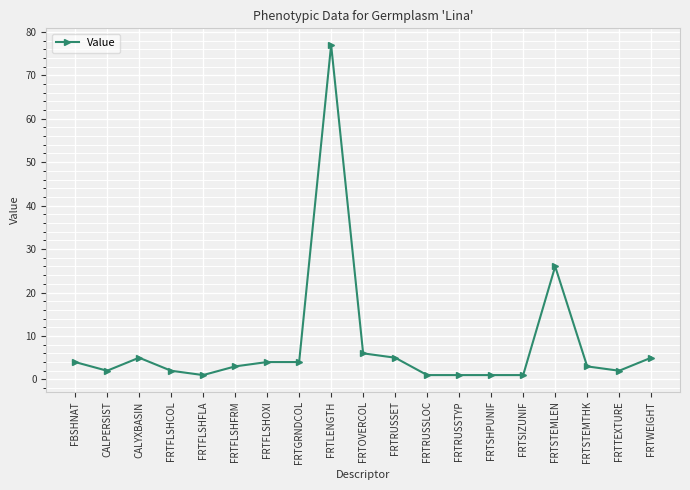

Which category has the highest value across all series?

FRTLENGTH